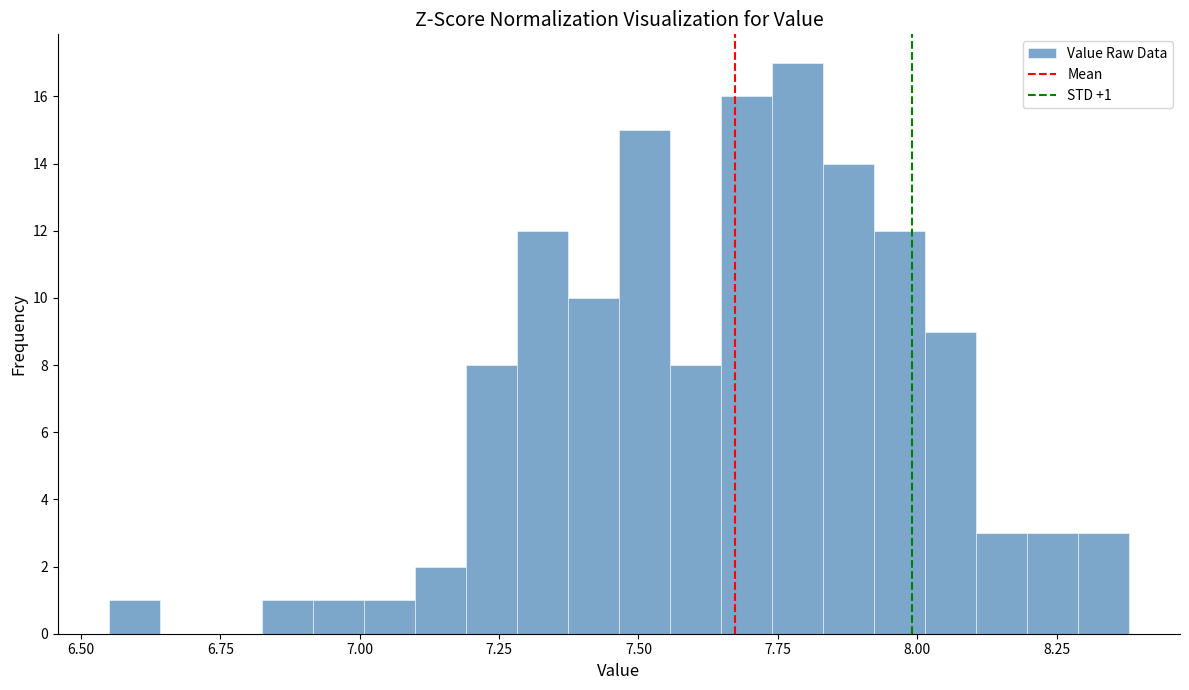

Read against the x-axis, roughly where is the centre of the tallest bar?

7.80